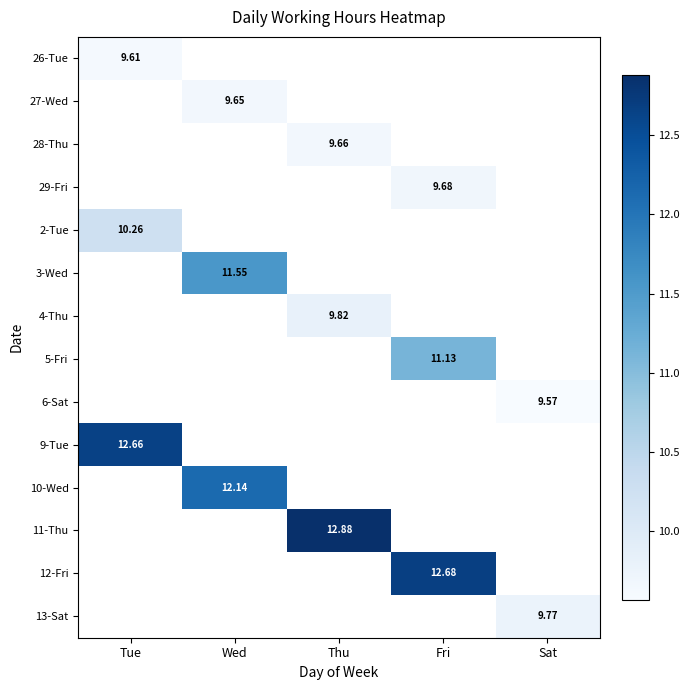

Count the number of categories in the chart.

5